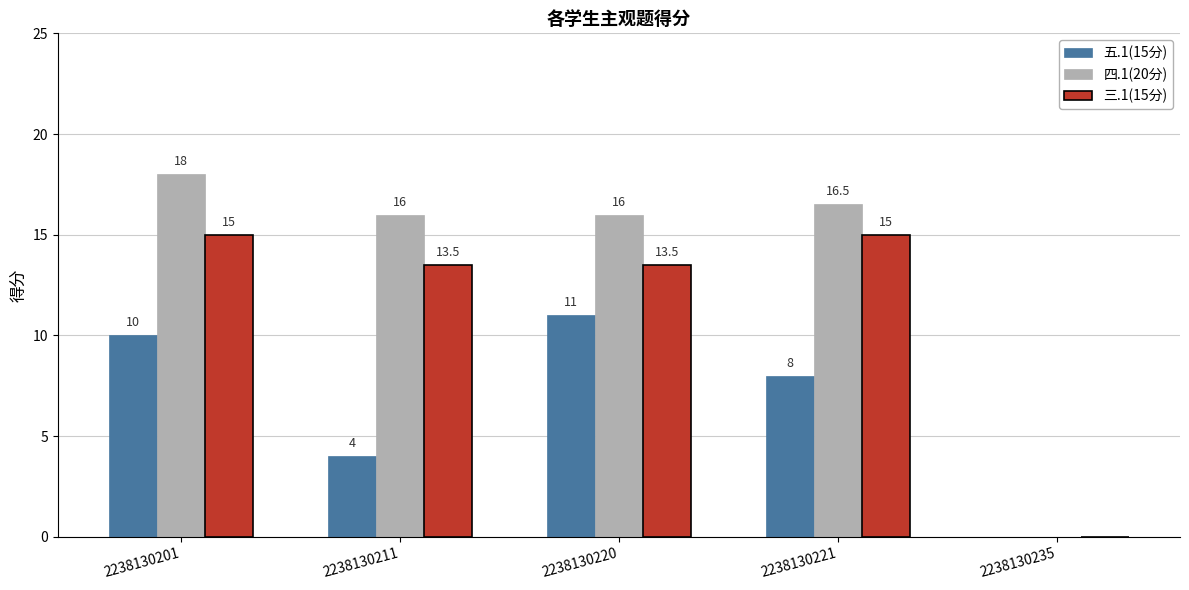

How many groups of bars are there?

5